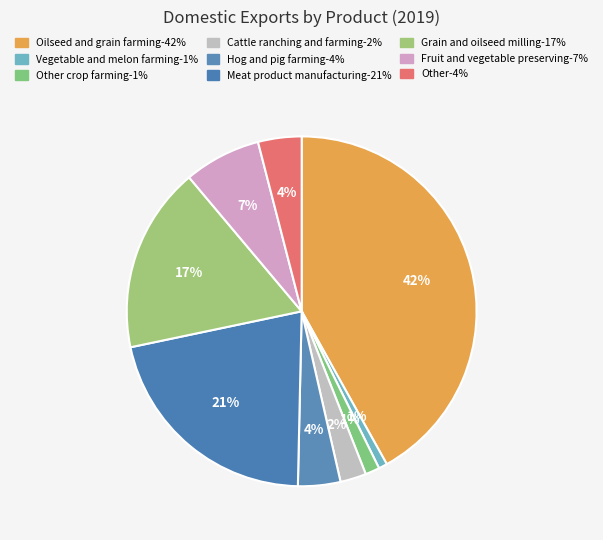

How many segments does this pie chart have?

9